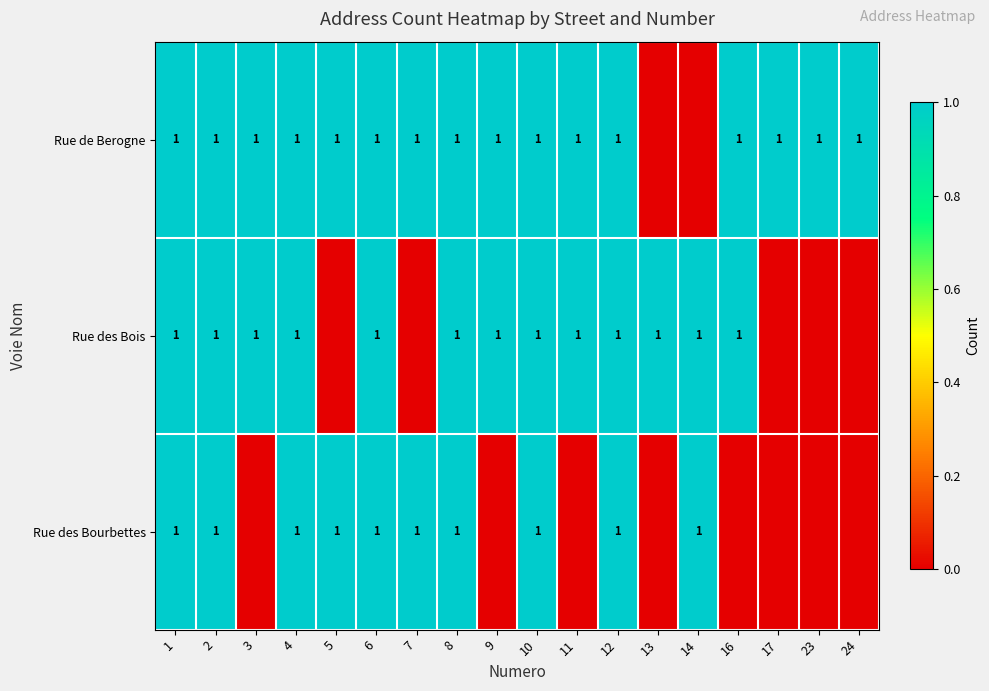

The Rue des Bourbettes series shows 1 at 1. True or false?

True